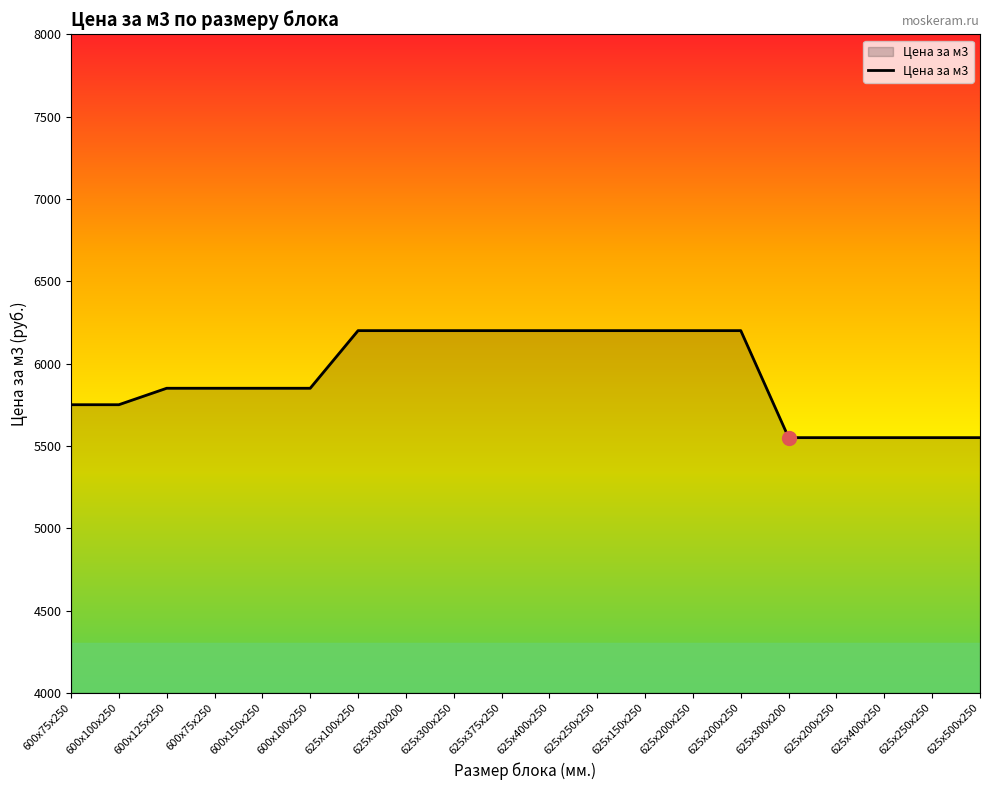

How many lines are shown in the chart?

1